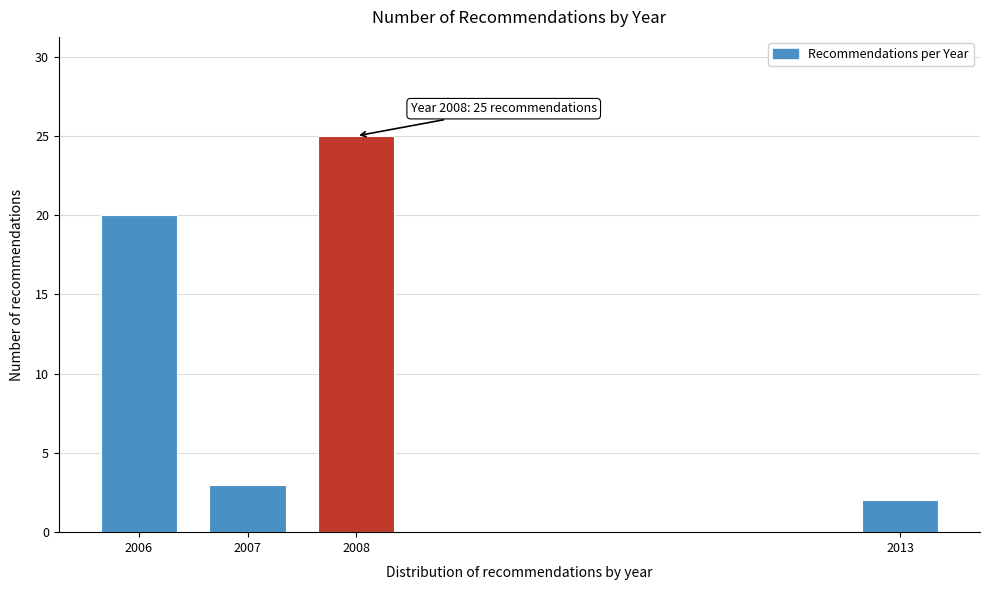

Reading right to left, what are all the values shown in this chart?

2013=2	2008=25	2007=3	2006=20